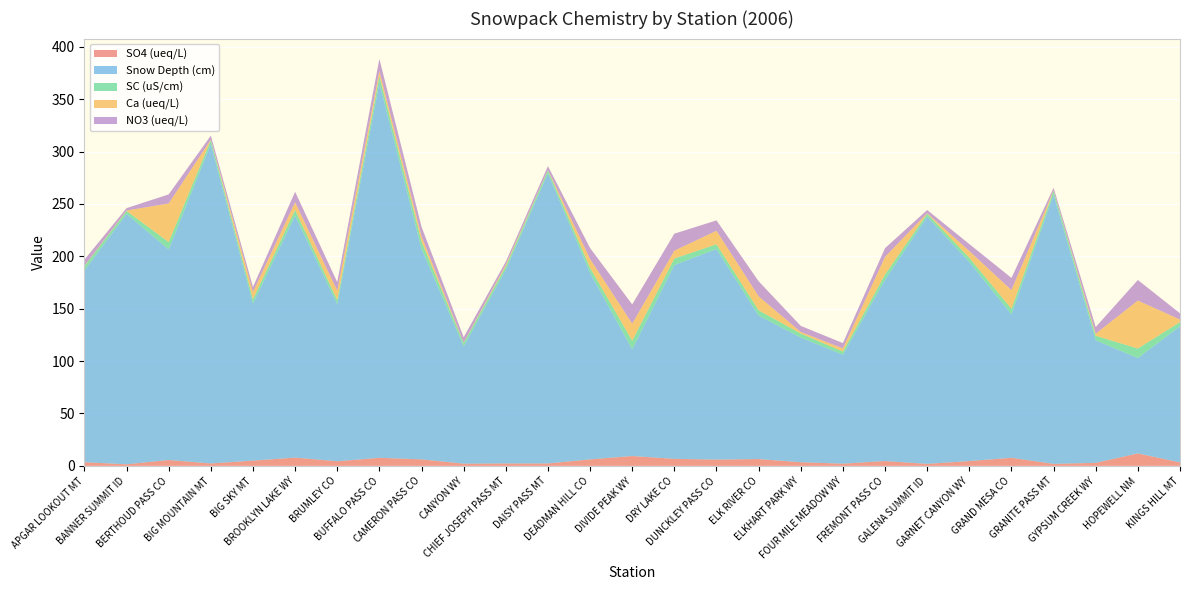

Reading left to right, transcribe all the data shown in this chart.

SO4 (ueq/L): APGAR LOOKOUT MT=3.5	BANNER SUMMIT ID=1.5	BERTHOUD PASS CO=5.6	BIG MOUNTAIN MT=2.3	BIG SKY MT=5.0	BROOKLYN LAKE WY=7.9	BRUMLEY CO=4.4	BUFFALO PASS CO=7.7	CAMERON PASS CO=6.2	CANYON WY=2.1	CHIEF JOSEPH PASS MT=2.3	DAISY PASS MT=2.3	DEADMAN HILL CO=6.2	DIVIDE PEAK WY=9.4	DRY LAKE CO=6.7	DUNCKLEY PASS CO=6.0	ELK RIVER CO=6.5	ELKHART PARK WY=3.5	FOUR MILE MEADOW WY=2.1	FREMONT PASS CO=4.6	GALENA SUMMIT ID=1.9	GARNET CANYON WY=4.6	GRAND MESA CO=7.7	GRANITE PASS MT=1.9	GYPSUM CREEK WY=2.9	HOPEWELL NM=11.9	KINGS HILL MT=3.3
Snow Depth (cm): APGAR LOOKOUT MT=183.0	BANNER SUMMIT ID=239.0	BERTHOUD PASS CO=201.0	BIG MOUNTAIN MT=305.0	BIG SKY MT=150.0	BROOKLYN LAKE WY=231.0	BRUMLEY CO=150.0	BUFFALO PASS CO=358.0	CAMERON PASS CO=201.0	CANYON WY=112.0	CHIEF JOSEPH PASS MT=185.0	DAISY PASS MT=277.0	DEADMAN HILL CO=178.0	DIVIDE PEAK WY=102.0	DRY LAKE CO=185.0	DUNCKLEY PASS CO=201.0	ELK RIVER CO=137.0	ELKHART PARK WY=119.0	FOUR MILE MEADOW WY=104.0	FREMONT PASS CO=173.0	GALENA SUMMIT ID=236.0	GARNET CANYON WY=190.0	GRAND MESA CO=137.0	GRANITE PASS MT=257.0	GYPSUM CREEK WY=117.0	HOPEWELL NM=91.0	KINGS HILL MT=130.0
SC (uS/cm): APGAR LOOKOUT MT=4.1	BANNER SUMMIT ID=2.8	BERTHOUD PASS CO=7.0	BIG MOUNTAIN MT=3.7	BIG SKY MT=4.1	BROOKLYN LAKE WY=5.3	BRUMLEY CO=3.8	BUFFALO PASS CO=6.2	CAMERON PASS CO=7.0	CANYON WY=3.2	CHIEF JOSEPH PASS MT=3.1	DAISY PASS MT=2.8	DEADMAN HILL CO=4.8	DIVIDE PEAK WY=8.0	DRY LAKE CO=6.2	DUNCKLEY PASS CO=4.5	ELK RIVER CO=5.0	ELKHART PARK WY=3.8	FOUR MILE MEADOW WY=3.0	FREMONT PASS CO=5.0	GALENA SUMMIT ID=2.8	GARNET CANYON WY=4.0	GRAND MESA CO=5.2	GRANITE PASS MT=3.6	GYPSUM CREEK WY=4.3	HOPEWELL NM=9.1	KINGS HILL MT=3.9
Ca (ueq/L): APGAR LOOKOUT MT=0.4	BANNER SUMMIT ID=0.4	BERTHOUD PASS CO=36.9	BIG MOUNTAIN MT=0.4	BIG SKY MT=7.0	BROOKLYN LAKE WY=7.5	BRUMLEY CO=9.0	BUFFALO PASS CO=5.0	CAMERON PASS CO=5.0	CANYON WY=0.4	CHIEF JOSEPH PASS MT=1.5	DAISY PASS MT=0.4	DEADMAN HILL CO=8.5	DIVIDE PEAK WY=16.4	DRY LAKE CO=7.5	DUNCKLEY PASS CO=12.9	ELK RIVER CO=13.4	ELKHART PARK WY=1.5	FOUR MILE MEADOW WY=3.0	FREMONT PASS CO=16.9	GALENA SUMMIT ID=0.5	GARNET CANYON WY=6.5	GRAND MESA CO=17.9	GRANITE PASS MT=0.5	GYPSUM CREEK WY=2.0	HOPEWELL NM=45.8	KINGS HILL MT=2.5
NO3 (ueq/L): APGAR LOOKOUT MT=5.8	BANNER SUMMIT ID=2.3	BERTHOUD PASS CO=8.6	BIG MOUNTAIN MT=3.8	BIG SKY MT=4.6	BROOKLYN LAKE WY=9.9	BRUMLEY CO=8.2	BUFFALO PASS CO=11.5	CAMERON PASS CO=9.0	CANYON WY=5.1	CHIEF JOSEPH PASS MT=3.0	DAISY PASS MT=3.6	DEADMAN HILL CO=10.4	DIVIDE PEAK WY=18.3	DRY LAKE CO=16.2	DUNCKLEY PASS CO=9.9	ELK RIVER CO=14.3	ELKHART PARK WY=5.8	FOUR MILE MEADOW WY=5.1	FREMONT PASS CO=8.3	GALENA SUMMIT ID=3.0	GARNET CANYON WY=6.6	GRAND MESA CO=11.6	GRANITE PASS MT=2.4	GYPSUM CREEK WY=6.3	HOPEWELL NM=19.6	KINGS HILL MT=5.9